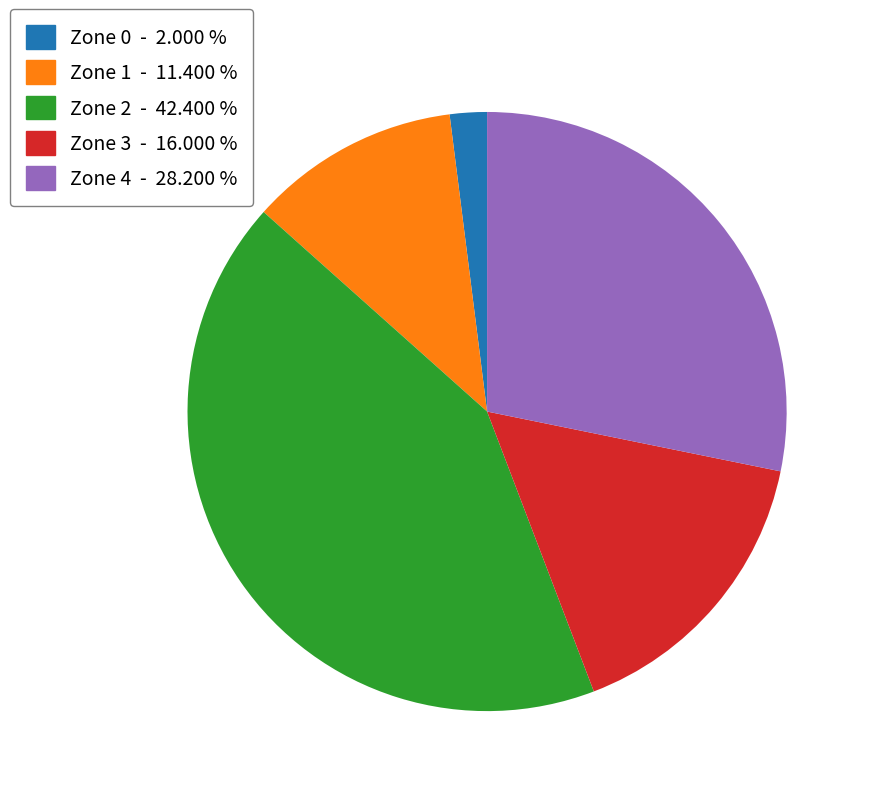

What is the largest slice in the pie chart?

Zone 2